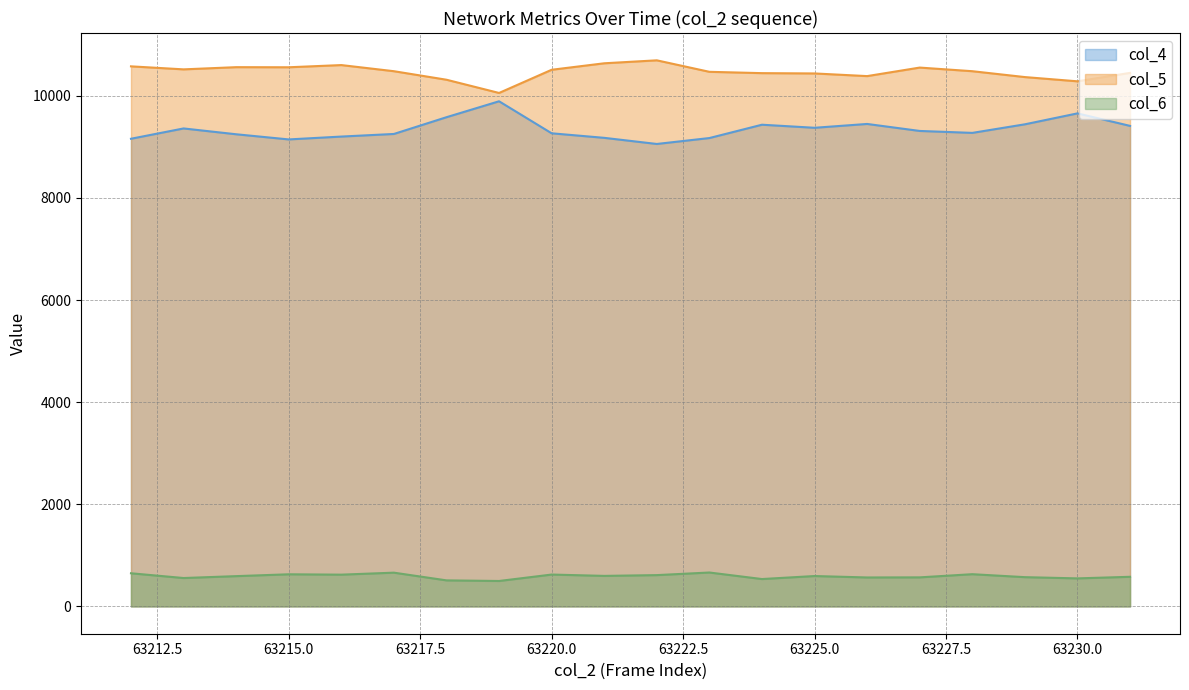

How many lines are shown in the chart?

3